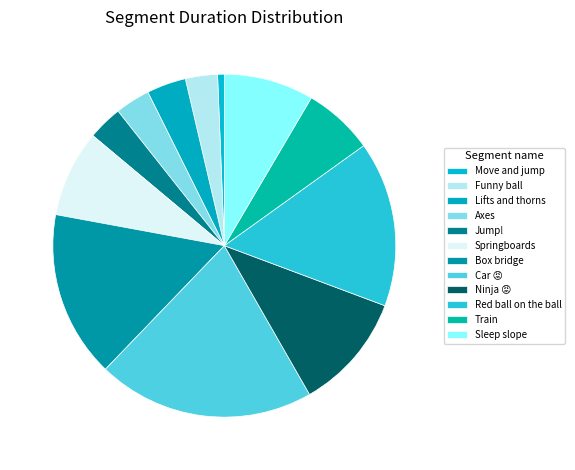

How many segments does this pie chart have?

12